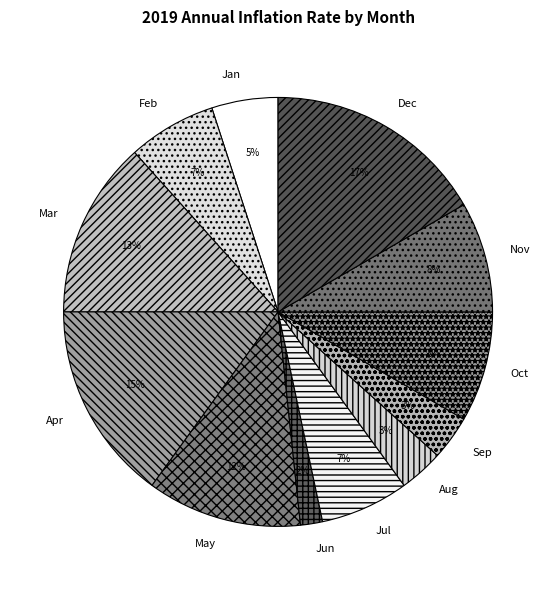

How many slices are in this pie chart?

12